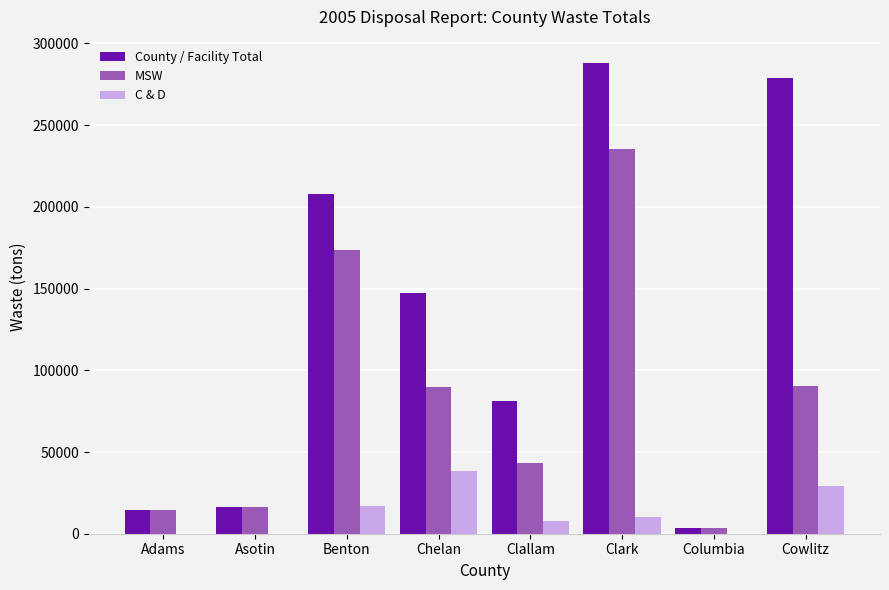

What is the total value across all series at Clark?

533428.5